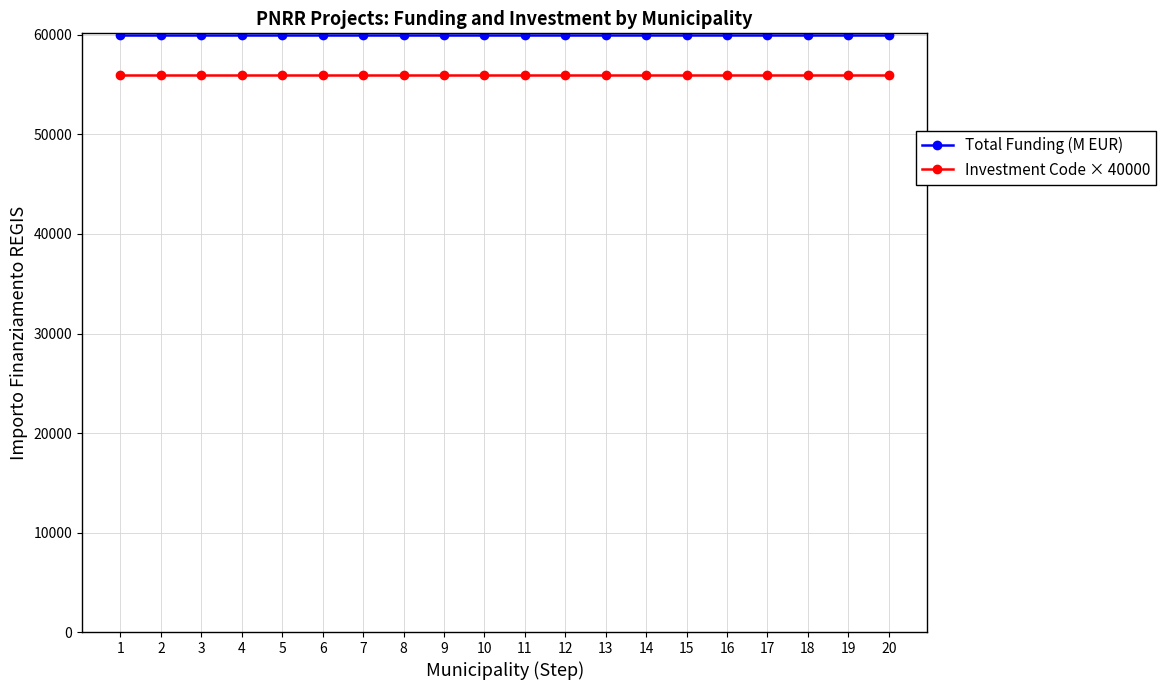

At how many categories does at least one series exceed 56962?

20